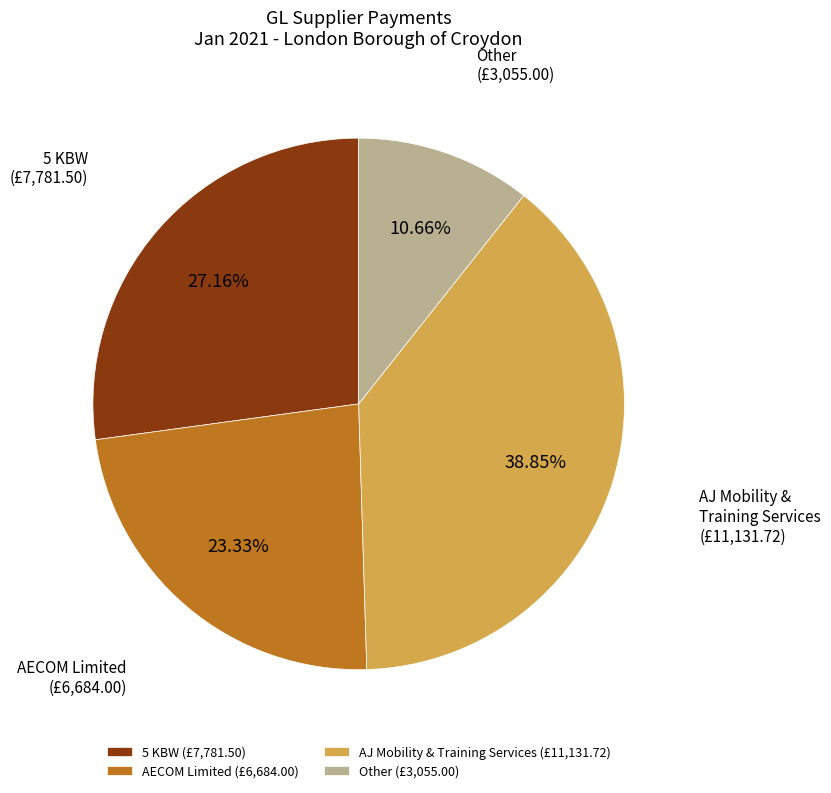

Between Other (£3,055.00) and 5 KBW (£7,781.50), which is larger?

5 KBW (£7,781.50)